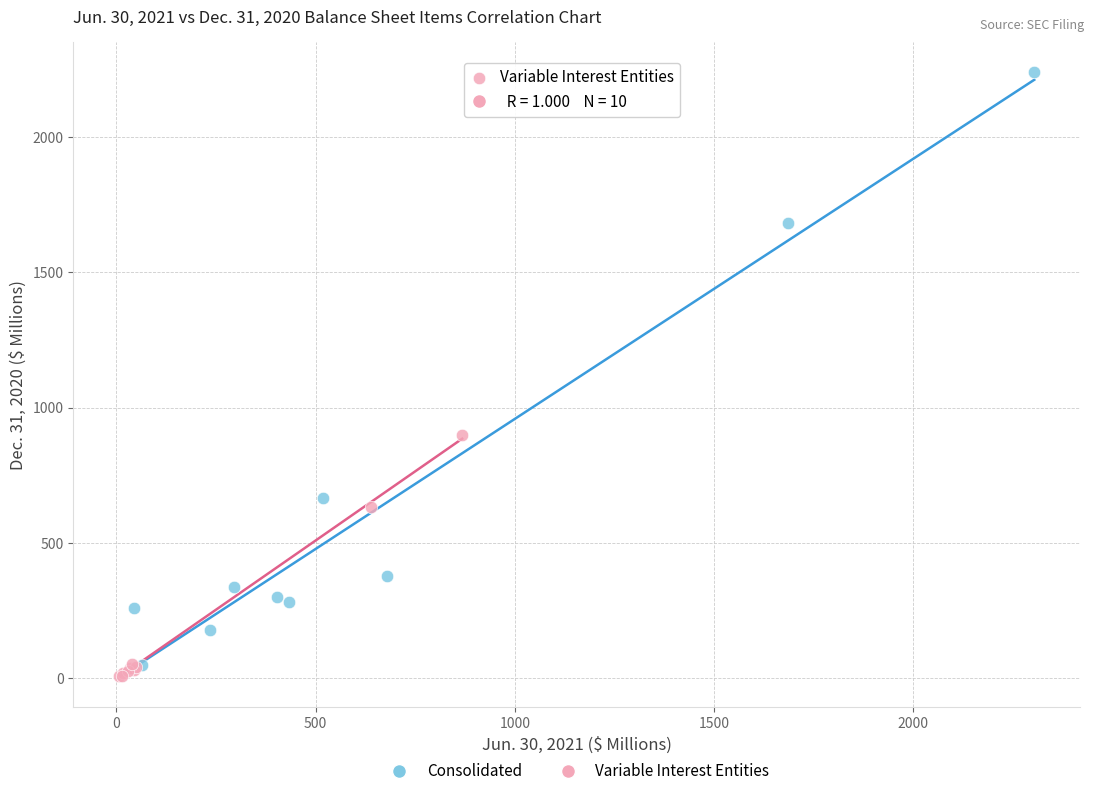

Which series has the widest spread of Y values?

Consolidated